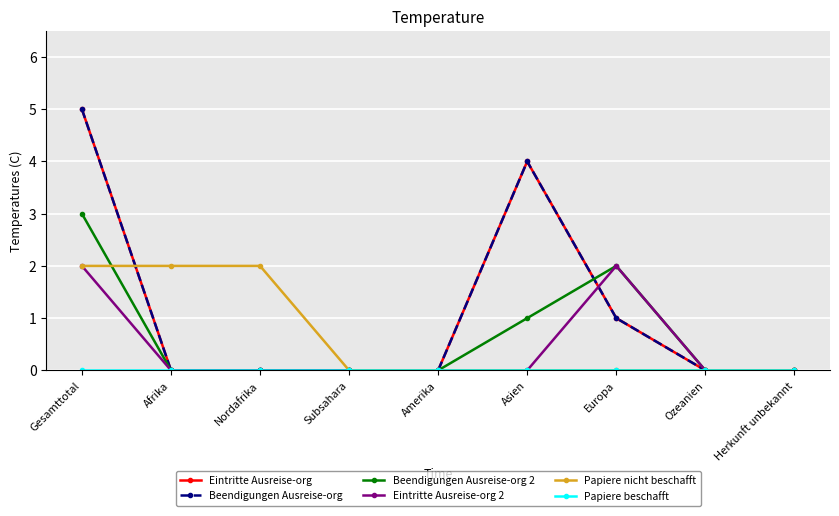

What is the difference between the maximum and minimum values in the Beendigungen Ausreise-org series?

5